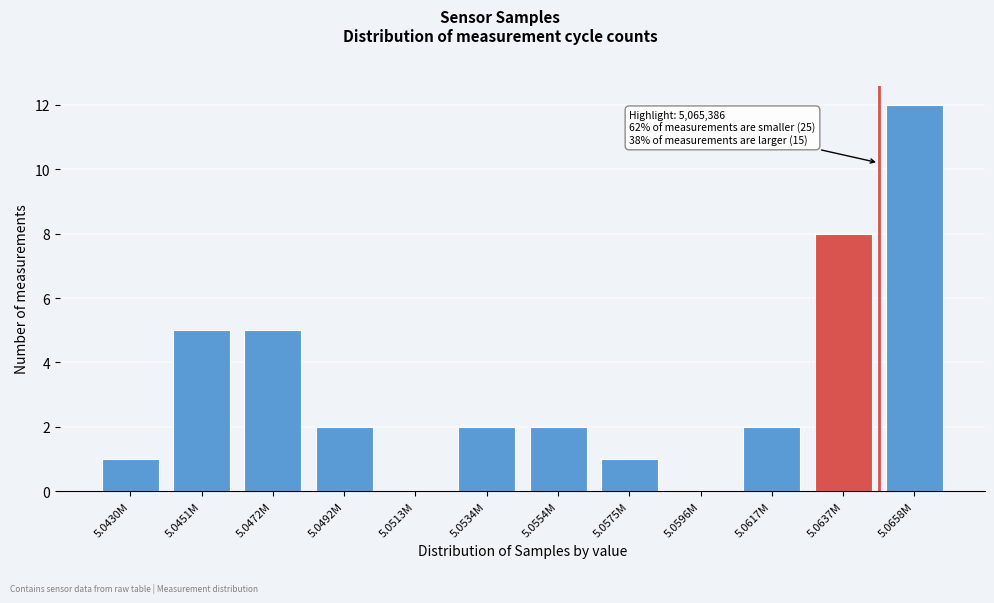

Reading left to right, list all the values displayed in this chart.

5.0430M=1	5.0451M=5	5.0472M=5	5.0492M=2	5.0513M=0	5.0534M=2	5.0554M=2	5.0575M=1	5.0596M=0	5.0617M=2	5.0637M=8	5.0658M=12